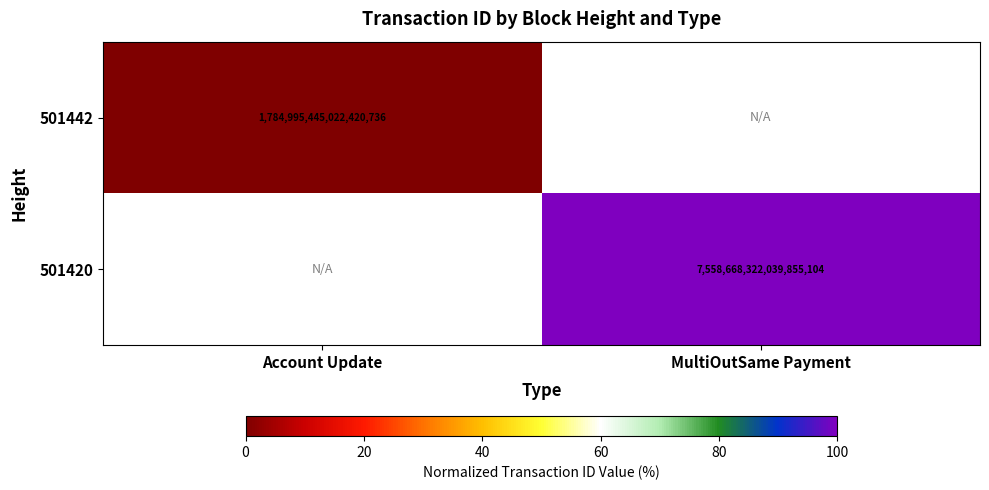

Count the number of data series in this chart.

2